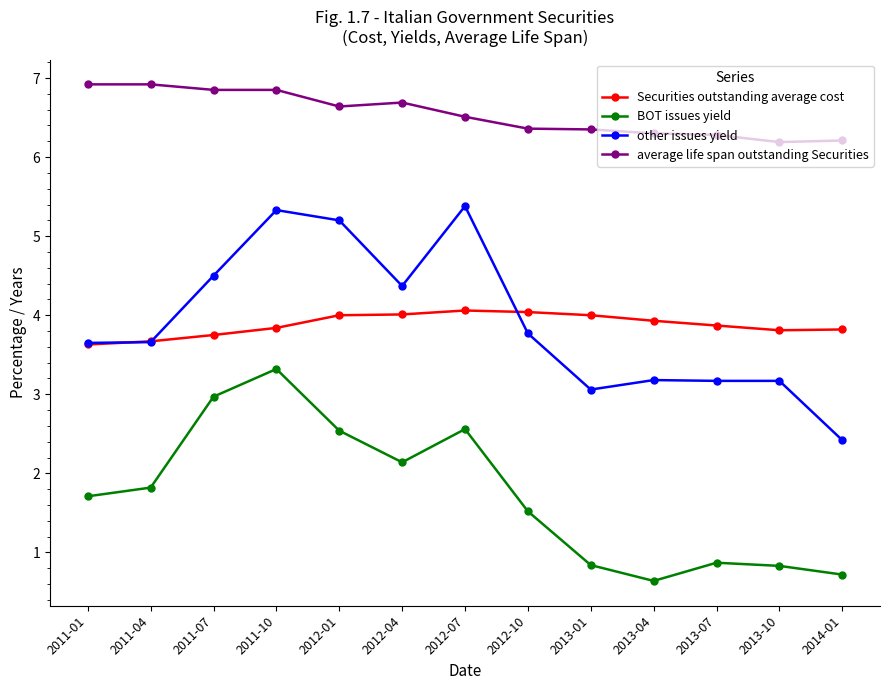

List the series in order of their peak value, lowest first.

BOT issues yield, Securities outstanding average cost, other issues yield, average life span outstanding Securities